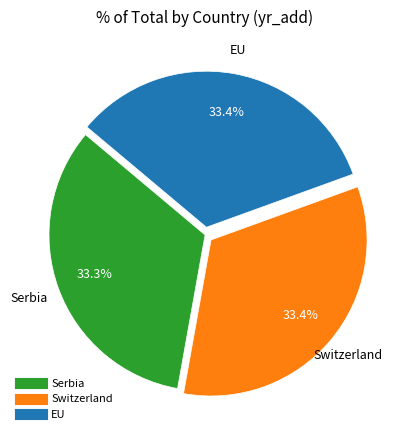

To the nearest percent, what percentage of the pie is Serbia?

33%